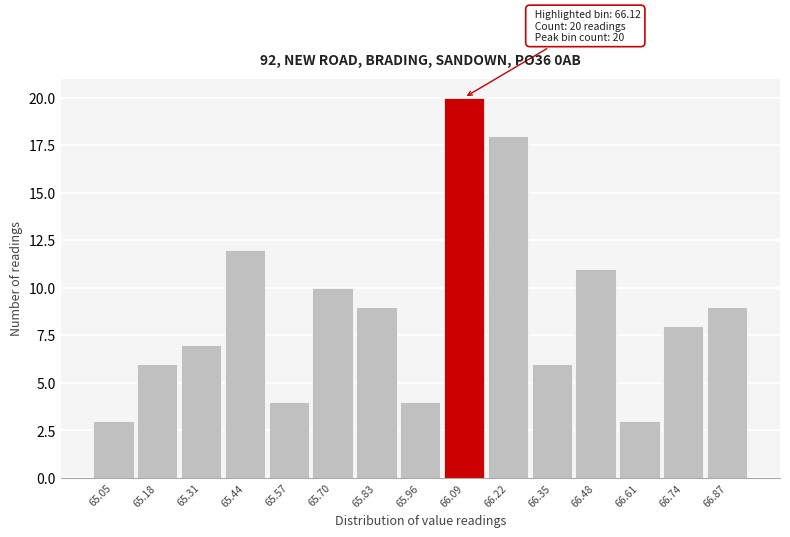

Reading left to right, transcribe all the data shown in this chart.

65.05=3	65.18=6	65.31=7	65.44=12	65.57=4	65.70=10	65.83=9	65.96=4	66.09=20	66.22=18	66.35=6	66.48=11	66.61=3	66.74=8	66.87=9